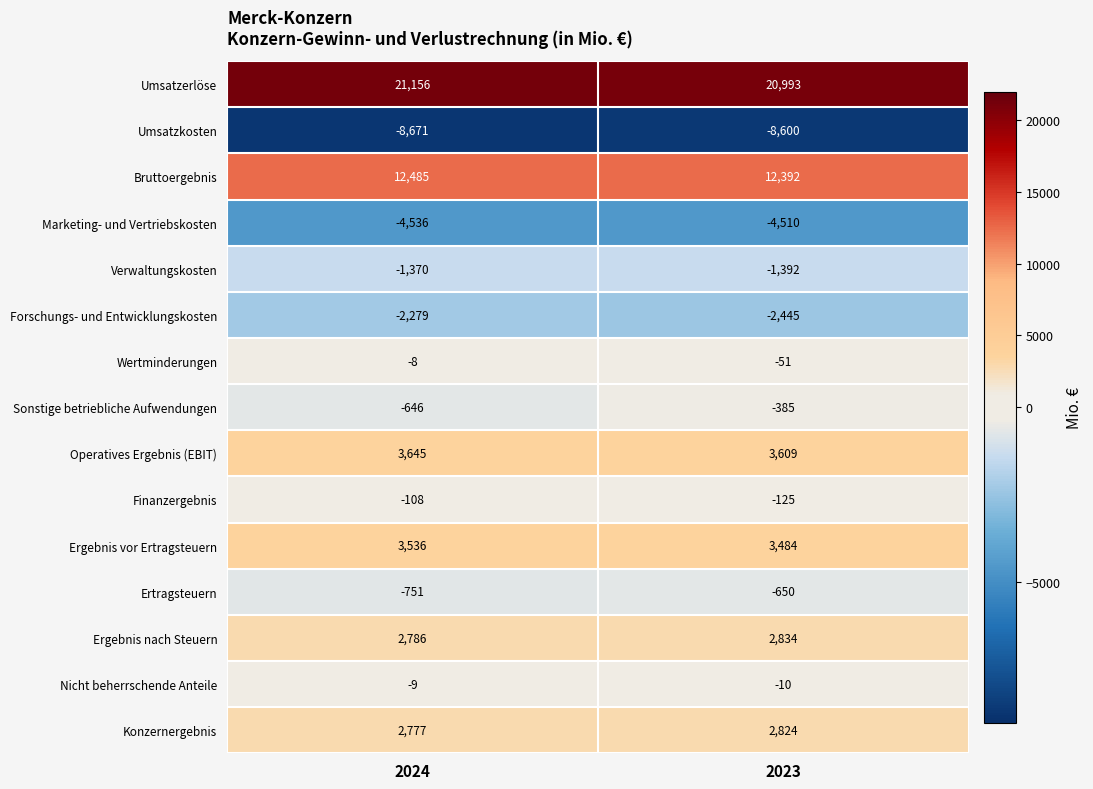

Rank the series by their maximum value, from highest to lowest.

Umsatzerlöse, Bruttoergebnis, Operatives Ergebnis (EBIT), Ergebnis vor Ertragsteuern, Ergebnis nach Steuern, Konzernergebnis, Wertminderungen, Nicht beherrschende Anteile, Finanzergebnis, Sonstige betriebliche Aufwendungen, Ertragsteuern, Verwaltungskosten, Forschungs- und Entwicklungskosten, Marketing- und Vertriebskosten, Umsatzkosten